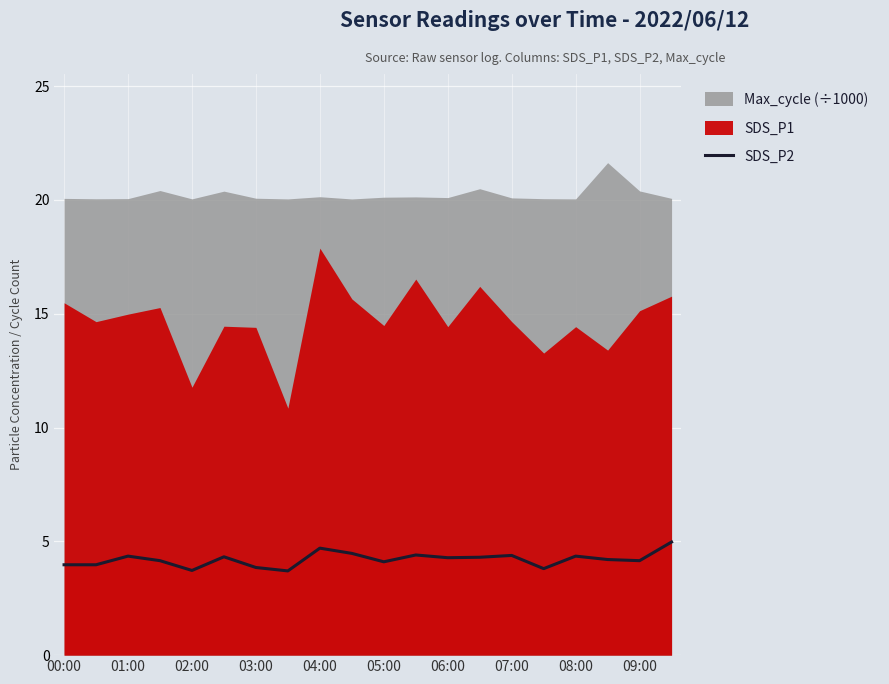

What is the maximum value for SDS_P2?

5.0